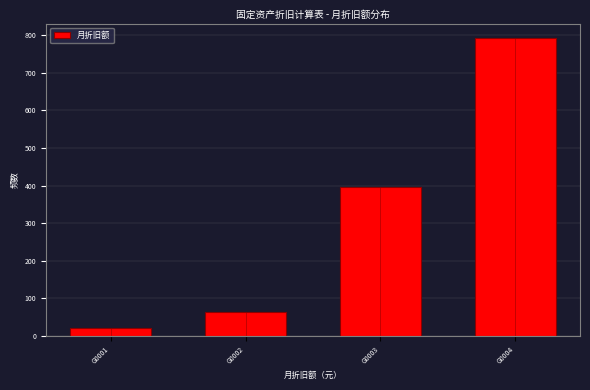

Reading left to right, transcribe all the data shown in this chart.

19.8	63.3	395.8	791.7